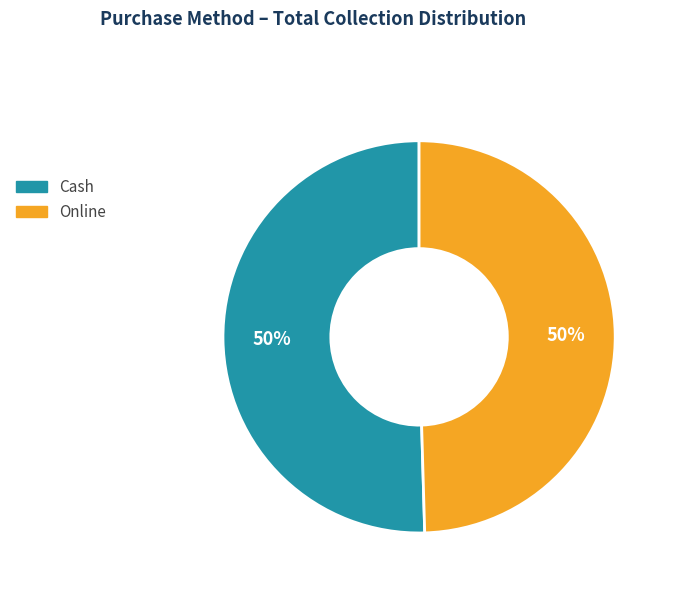

To the nearest percent, what portion does Online represent?

50%